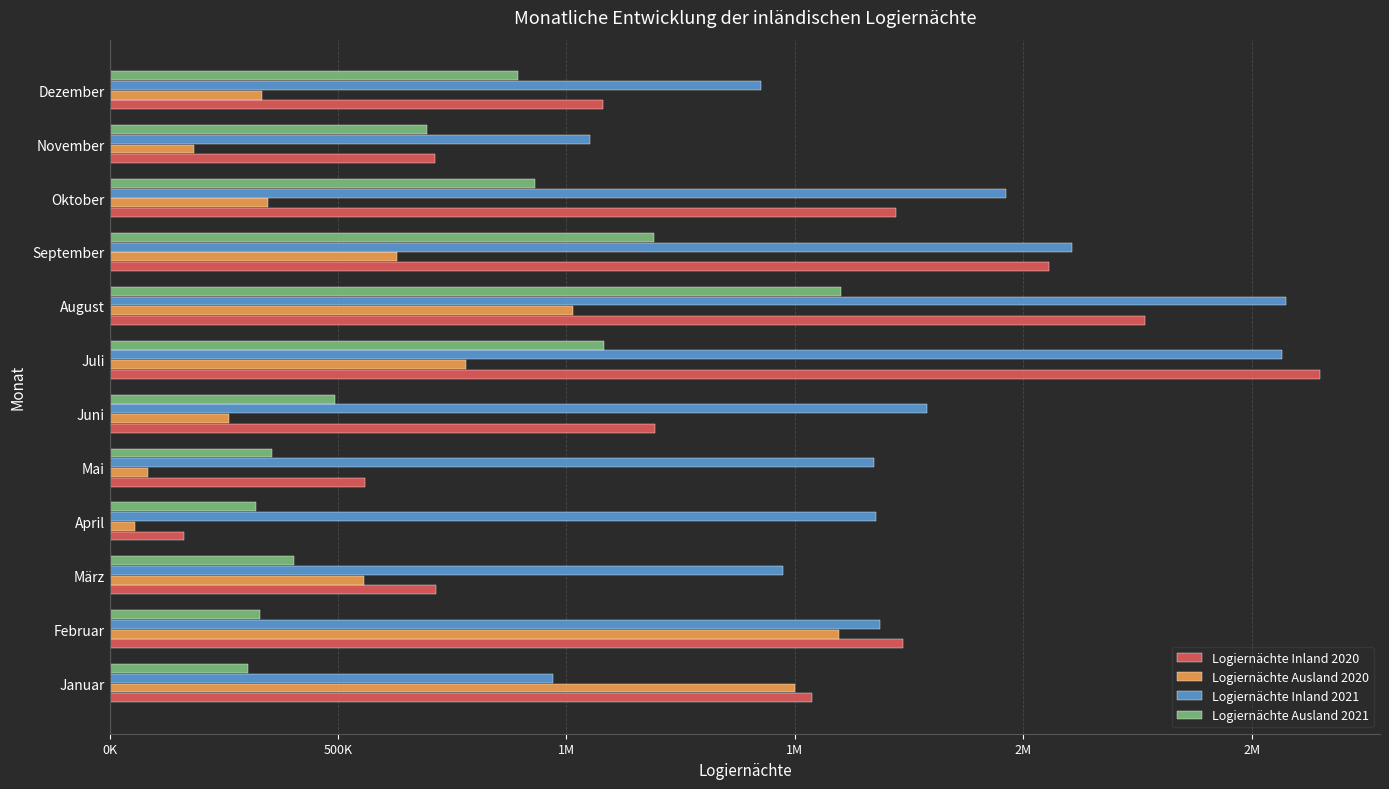

Which series has the largest range (max minus min)?

Logiernächte Inland 2020